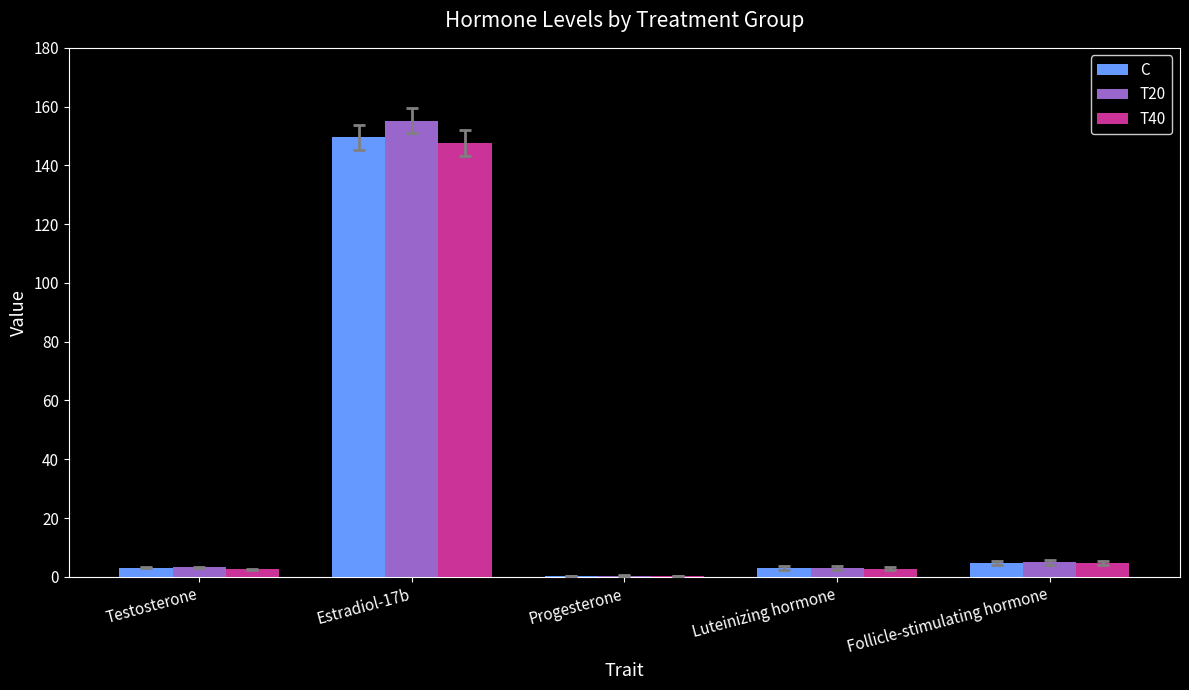

At which label does C reach its peak?

Estradiol-17b